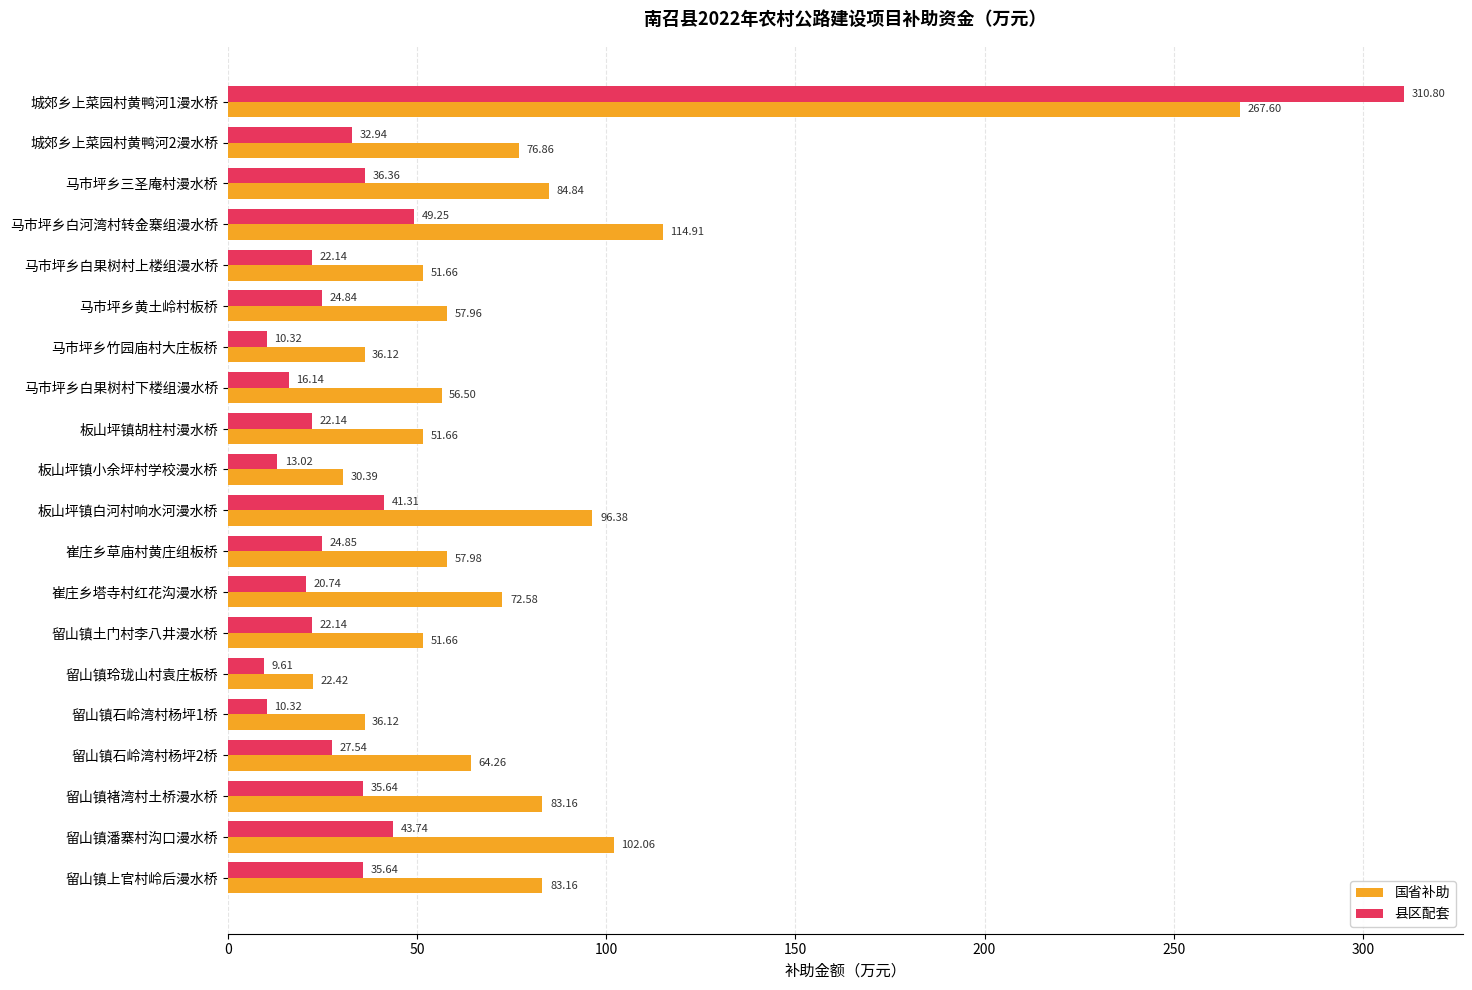

List the series in order of their peak value, lowest first.

国省补助, 县区配套